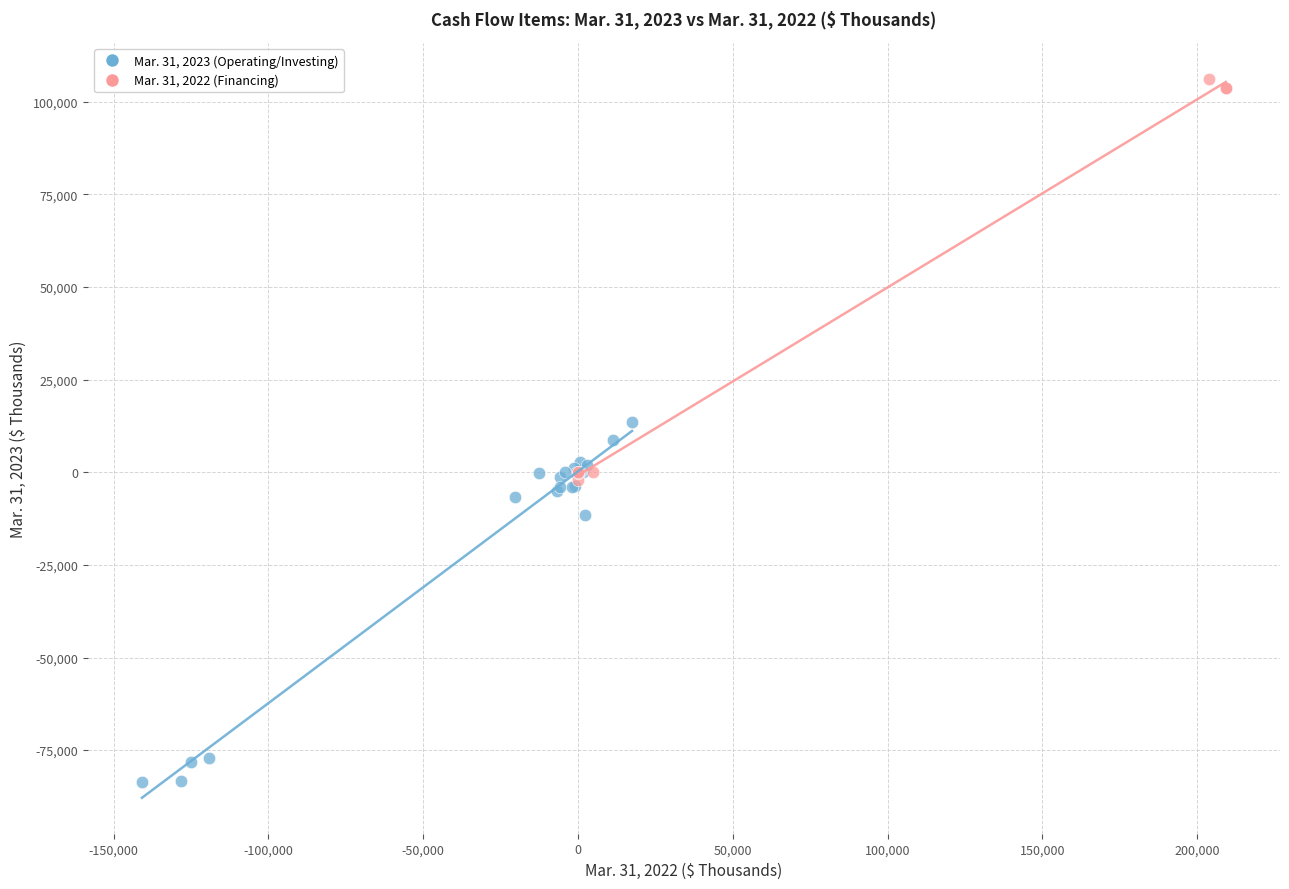

Which series reaches the minimum Y coordinate?

Mar. 31, 2023 (Operating/Investing)